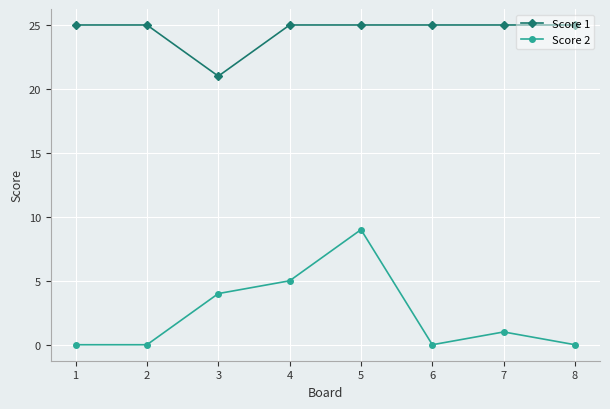

What is the value of the Score 1 point at the 8th from the left?

25